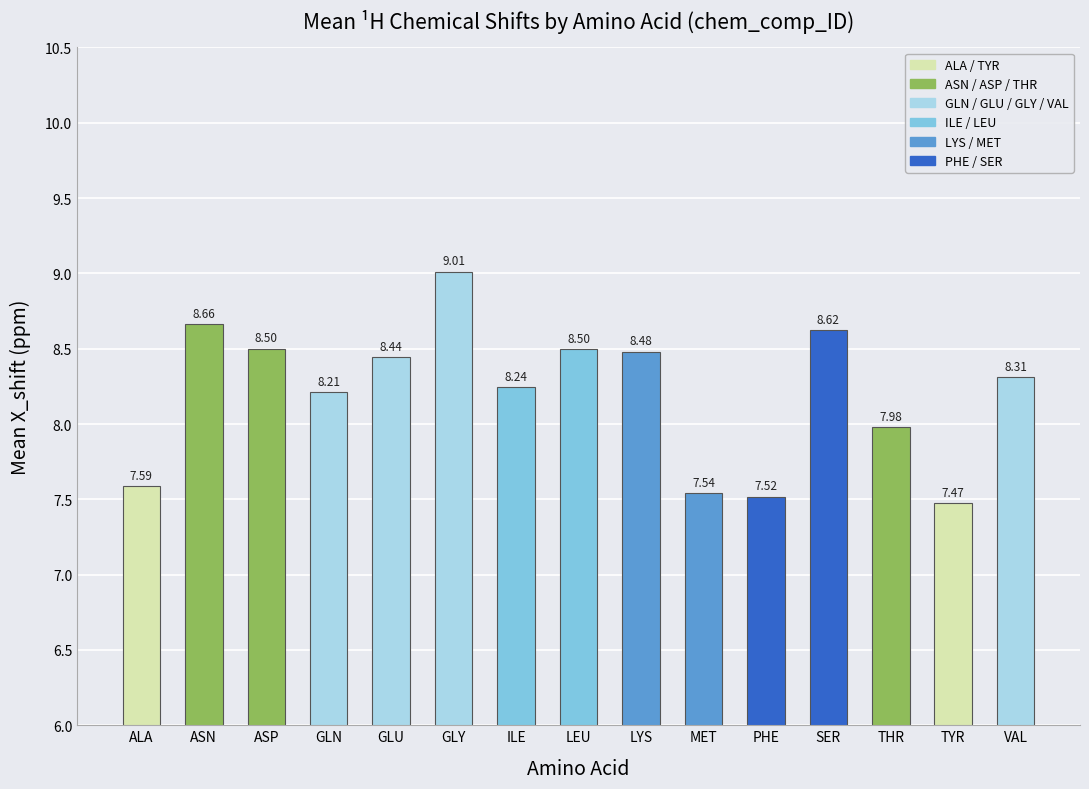

What is the label of the 13th bar from the right?

ASP